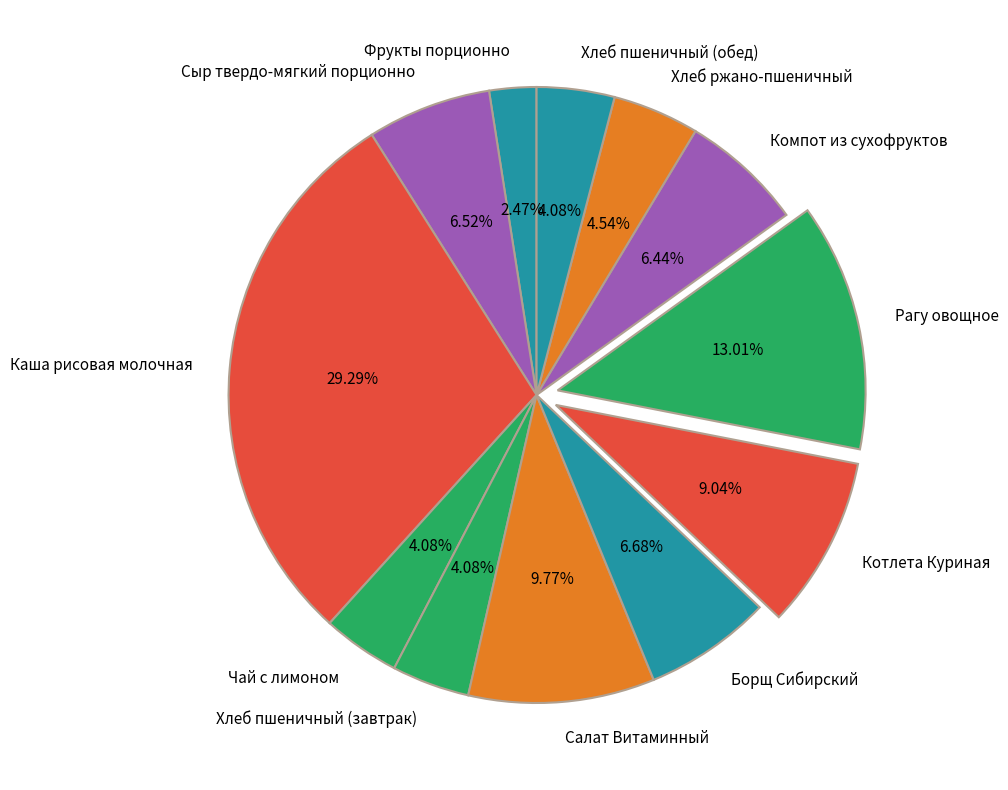

Which has a higher value, Борщ Сибирский or Котлета Куриная?

Котлета Куриная